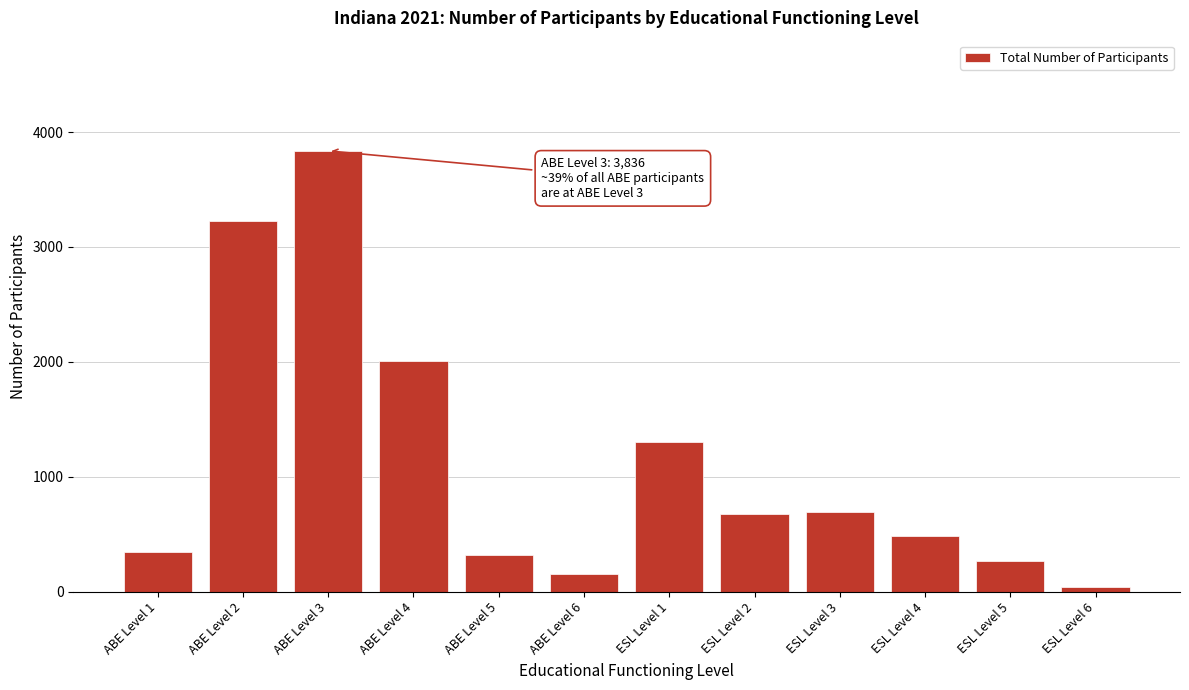

What is the difference between the second highest and minimum values?

3187